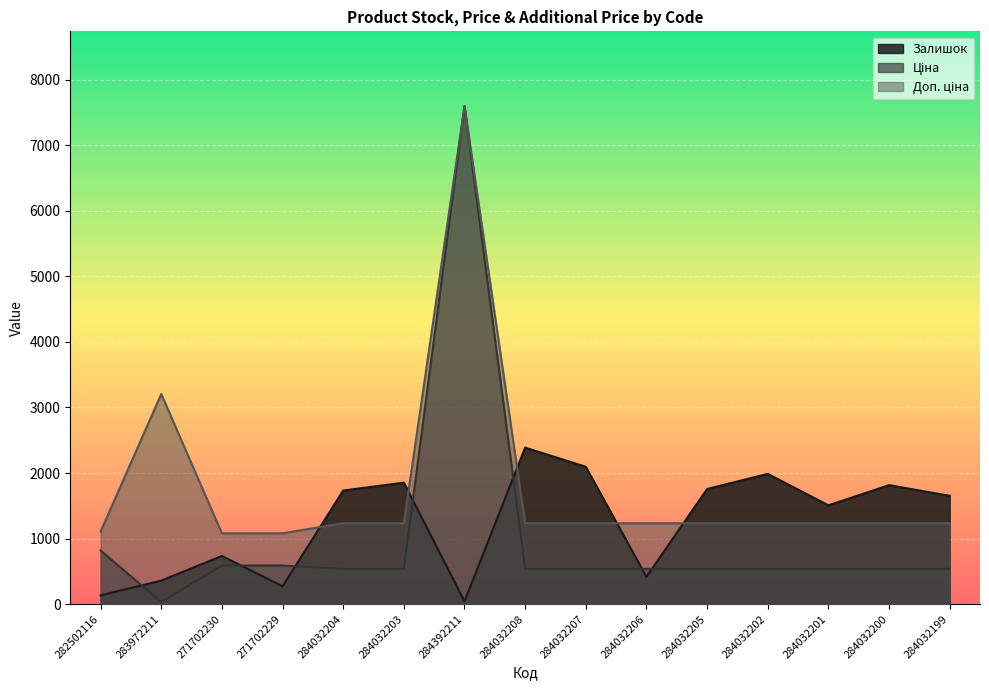

Reading right to left, list all the values displayed in this chart.

Залишок: 284032199=1653.0	284032200=1816.0	284032201=1508.0	284032202=1988.0	284032205=1757.0	284032206=417.0	284032207=2096.0	284032208=2388.0	284392211=44.0	284032203=1854.0	284032204=1734.0	271702229=273.0	271702230=736.0	283972211=360.0	282502116=135.0
Ціна: 284032199=539.0	284032200=539.0	284032201=539.0	284032202=539.0	284032205=539.0	284032206=539.0	284032207=539.0	284032208=539.0	284392211=7596.5	284032203=539.0	284032204=539.0	271702229=589.9	271702230=589.9	283972211=32.0	282502116=818.5
Доп. ціна: 284032199=1235.4	284032200=1235.4	284032201=1235.4	284032202=1235.4	284032205=1235.4	284032206=1235.4	284032207=1235.4	284032208=1235.4	284392211=7596.5	284032203=1235.4	284032204=1235.4	271702229=1081.7	271702230=1081.7	283972211=3205.0	282502116=1109.2